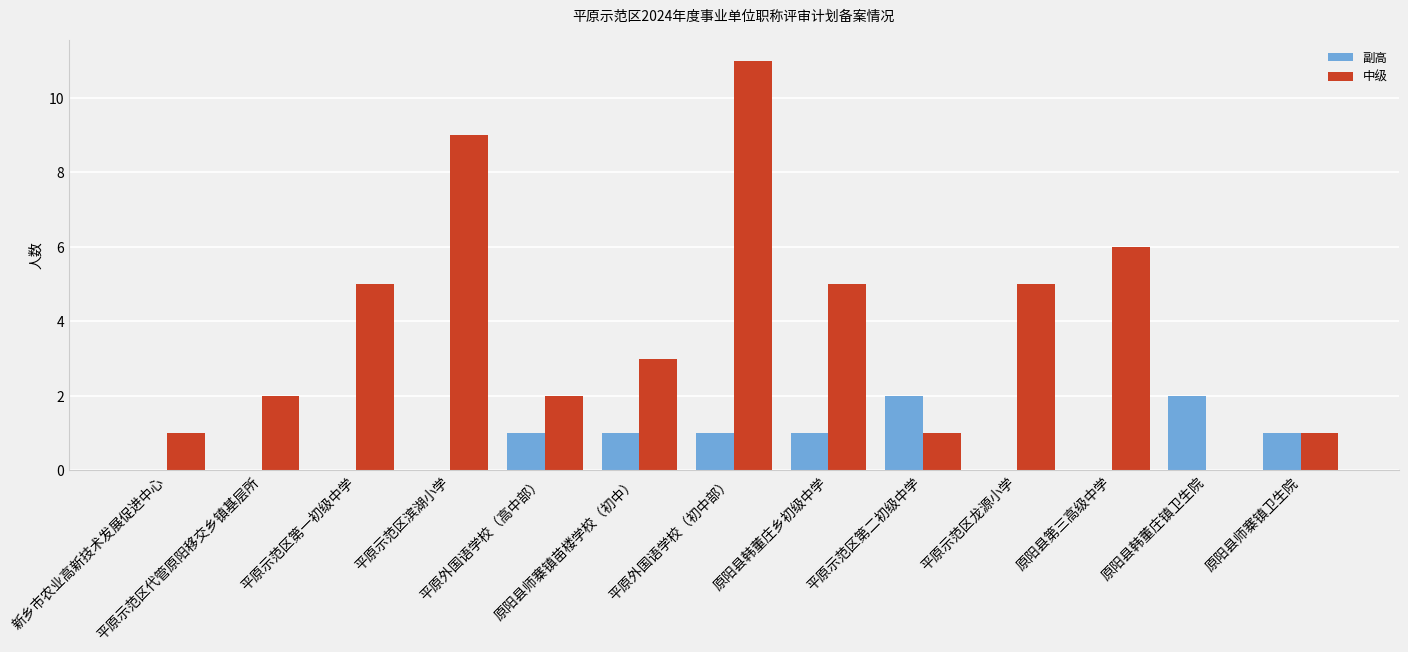

True or false: 副高 has a value of -1 at 平原示范区龙源小学.

False